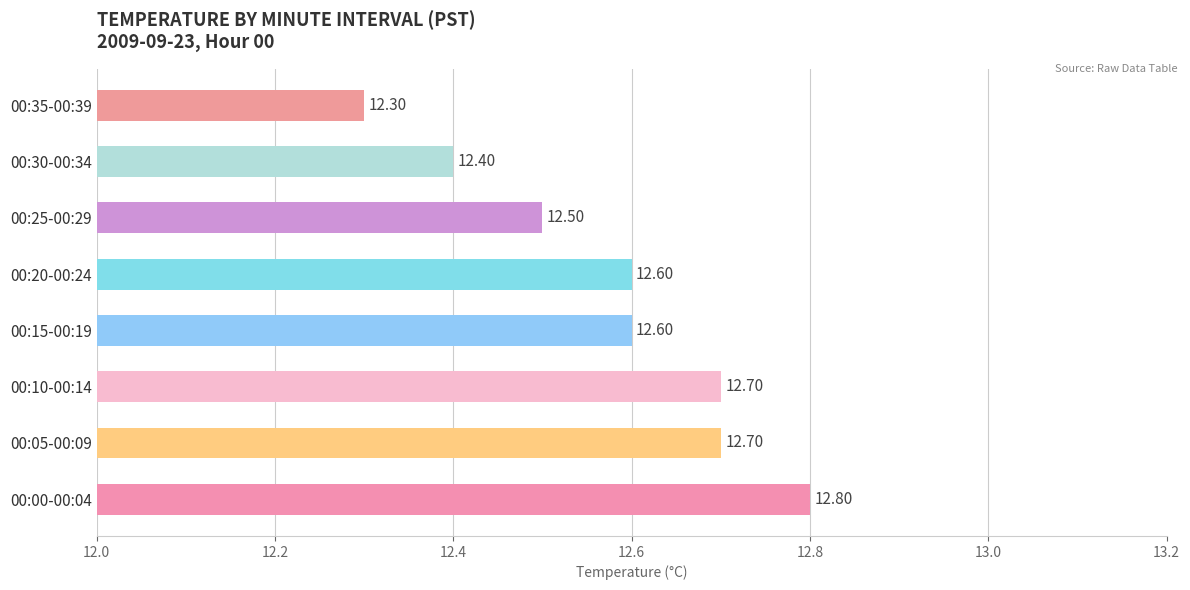

What is the difference between the second highest and minimum values?

0.4